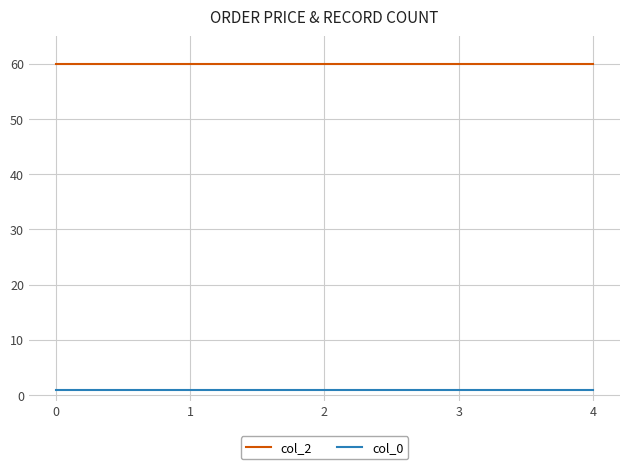

True or false: col_2 and col_0 intersect in this chart.

False